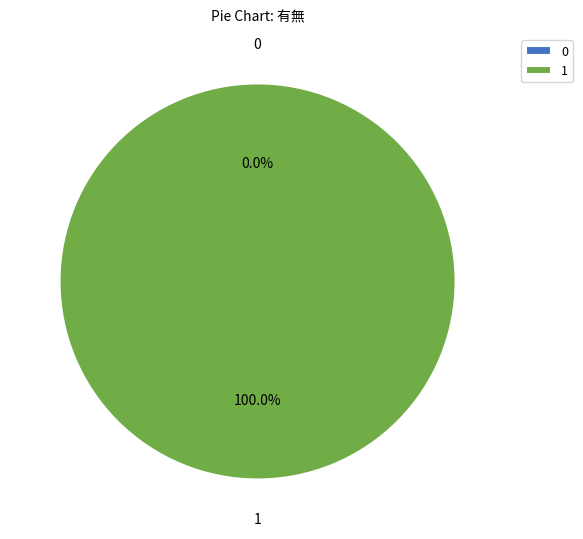

Does any single category account for the majority?

Yes